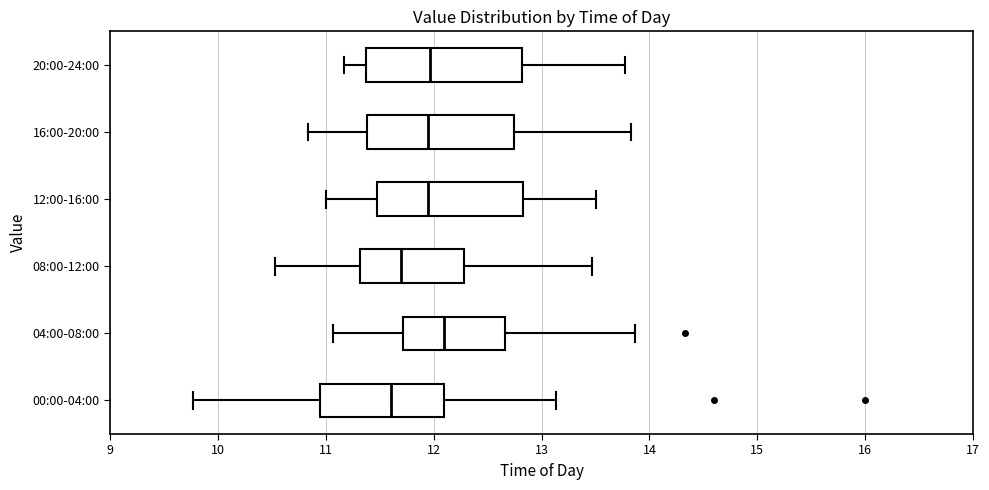

Where does the median line of the box for 16:00-20:00 sit on the x-axis? The values are not printed on the chart, so give them approximately, as read against the axis.

12.0